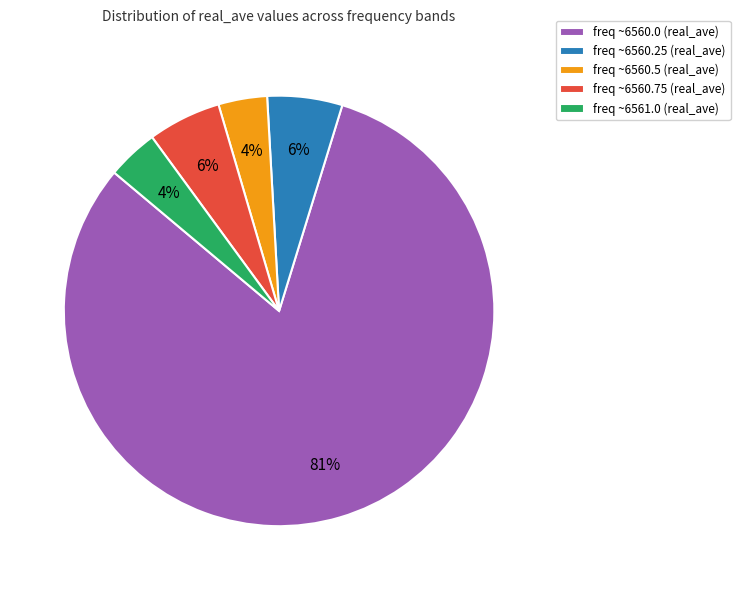

To the nearest percent, what is the average slice percentage?

20%